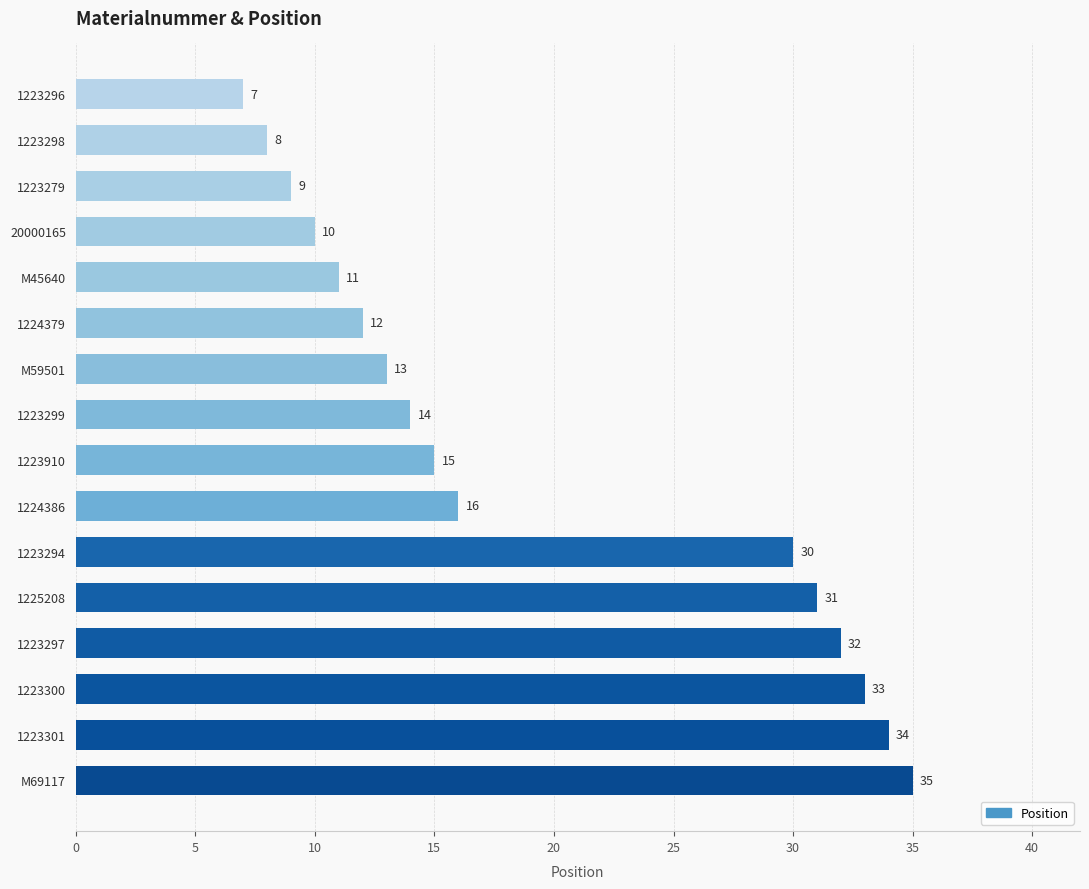

True or false: the data shows 15 at 1223910.

True